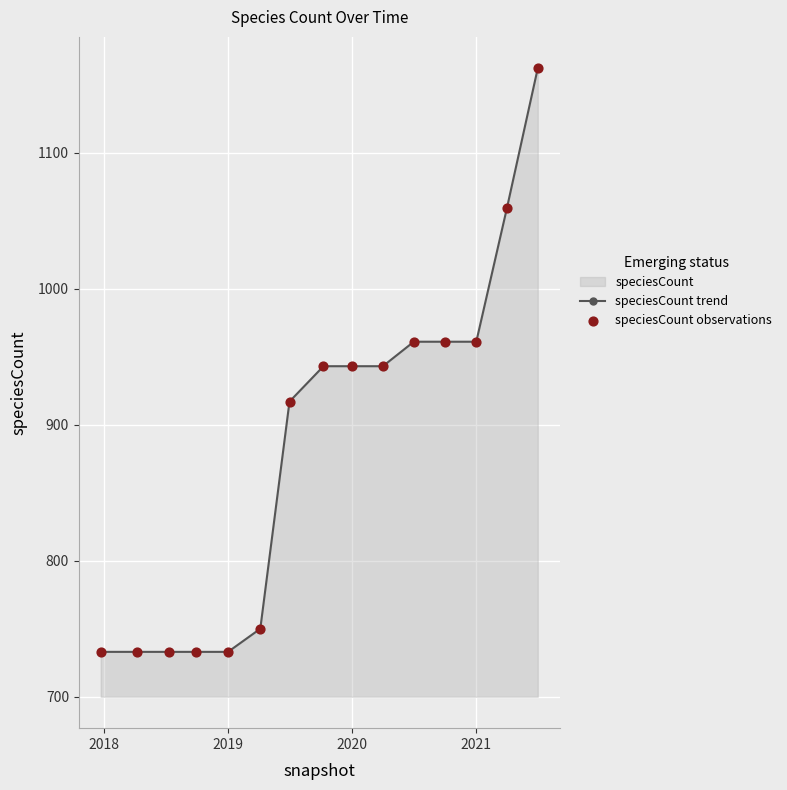

Is it true that the value at 2021 is 961?

True